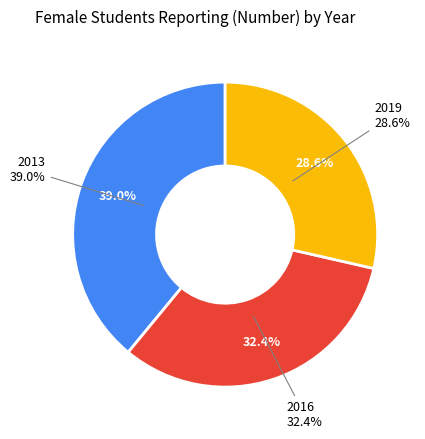

The 2016 slice represents 32% of the pie. True or false?

True